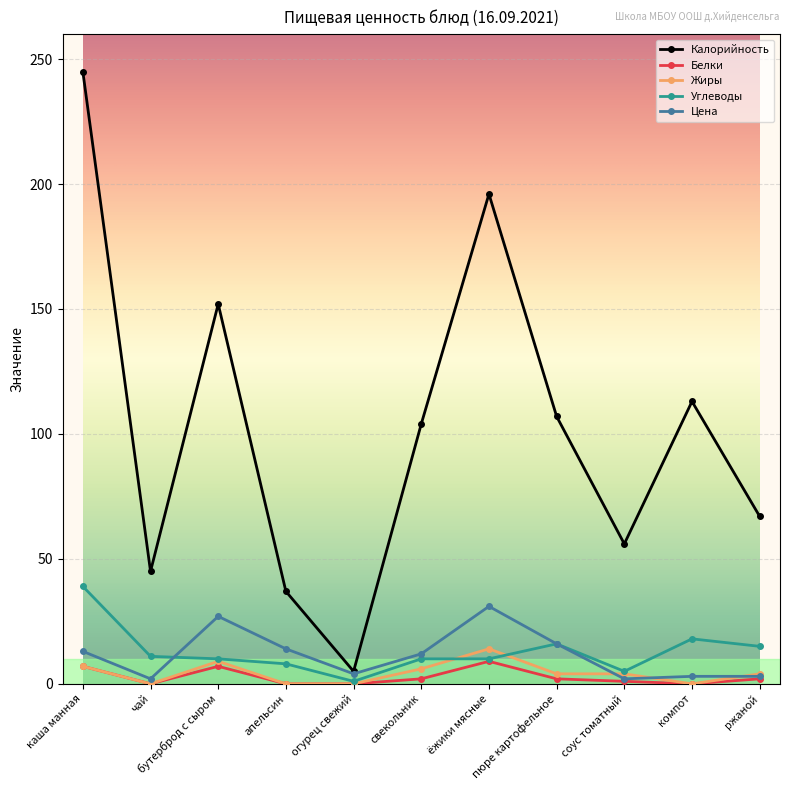

True or false: Жиры has more than 0 points higher than both neighbors.

True